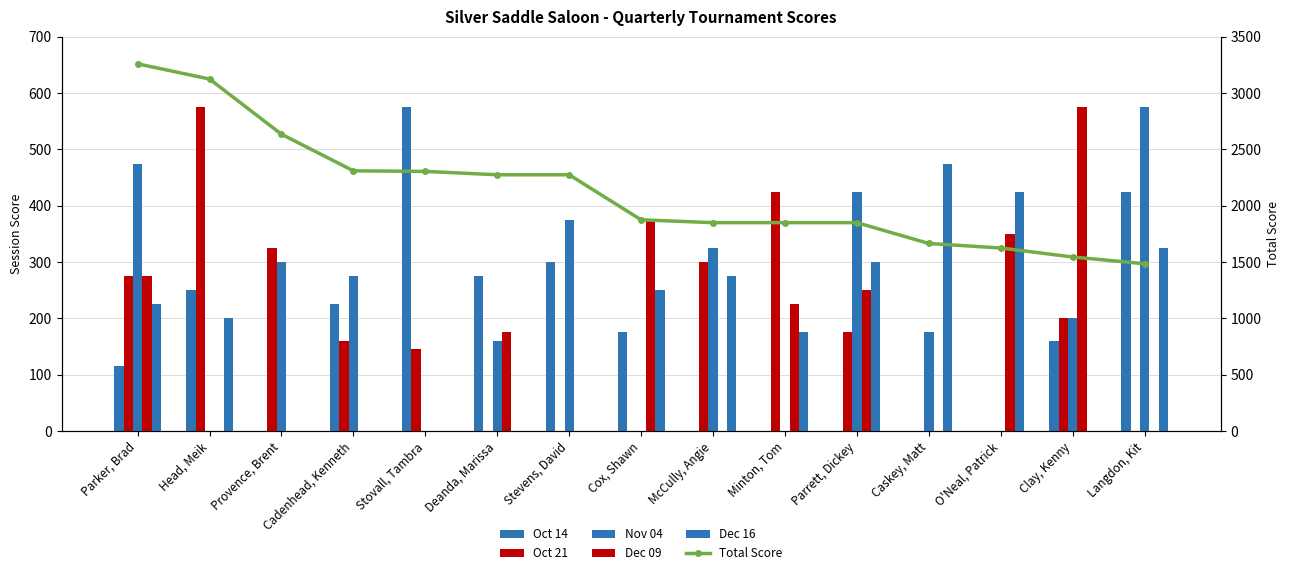

Reading left to right, extract all data points from this chart.

Oct 14: Parker, Brad=115	Head, Meik=250	Provence, Brent=0	Cadenhead, Kenneth=225	Stovall, Tambra=575	Deanda, Marissa=275	Stevens, David=300	Cox, Shawn=175	McCully, Angie=0	Minton, Tom=0	Parrett, Dickey=0	Caskey, Matt=0	O'Neal, Patrick=0	Clay, Kenny=160	Langdon, Kit=425
Oct 21: Parker, Brad=275	Head, Meik=575	Provence, Brent=325	Cadenhead, Kenneth=160	Stovall, Tambra=145	Deanda, Marissa=0	Stevens, David=0	Cox, Shawn=0	McCully, Angie=300	Minton, Tom=425	Parrett, Dickey=175	Caskey, Matt=0	O'Neal, Patrick=0	Clay, Kenny=200	Langdon, Kit=0
Nov 04: Parker, Brad=475	Head, Meik=0	Provence, Brent=300	Cadenhead, Kenneth=275	Stovall, Tambra=0	Deanda, Marissa=160	Stevens, David=375	Cox, Shawn=0	McCully, Angie=325	Minton, Tom=0	Parrett, Dickey=425	Caskey, Matt=175	O'Neal, Patrick=0	Clay, Kenny=200	Langdon, Kit=575
Dec 09: Parker, Brad=275	Head, Meik=0	Provence, Brent=0	Cadenhead, Kenneth=0	Stovall, Tambra=0	Deanda, Marissa=175	Stevens, David=0	Cox, Shawn=375	McCully, Angie=0	Minton, Tom=225	Parrett, Dickey=250	Caskey, Matt=0	O'Neal, Patrick=350	Clay, Kenny=575	Langdon, Kit=0
Dec 16: Parker, Brad=225	Head, Meik=200	Provence, Brent=0	Cadenhead, Kenneth=0	Stovall, Tambra=0	Deanda, Marissa=0	Stevens, David=0	Cox, Shawn=250	McCully, Angie=275	Minton, Tom=175	Parrett, Dickey=300	Caskey, Matt=475	O'Neal, Patrick=425	Clay, Kenny=0	Langdon, Kit=325
Total Score: Parker, Brad=3260	Head, Meik=3125	Provence, Brent=2635	Cadenhead, Kenneth=2310	Stovall, Tambra=2305	Deanda, Marissa=2275	Stevens, David=2275	Cox, Shawn=1875	McCully, Angie=1850	Minton, Tom=1850	Parrett, Dickey=1850	Caskey, Matt=1665	O'Neal, Patrick=1625	Clay, Kenny=1545	Langdon, Kit=1485